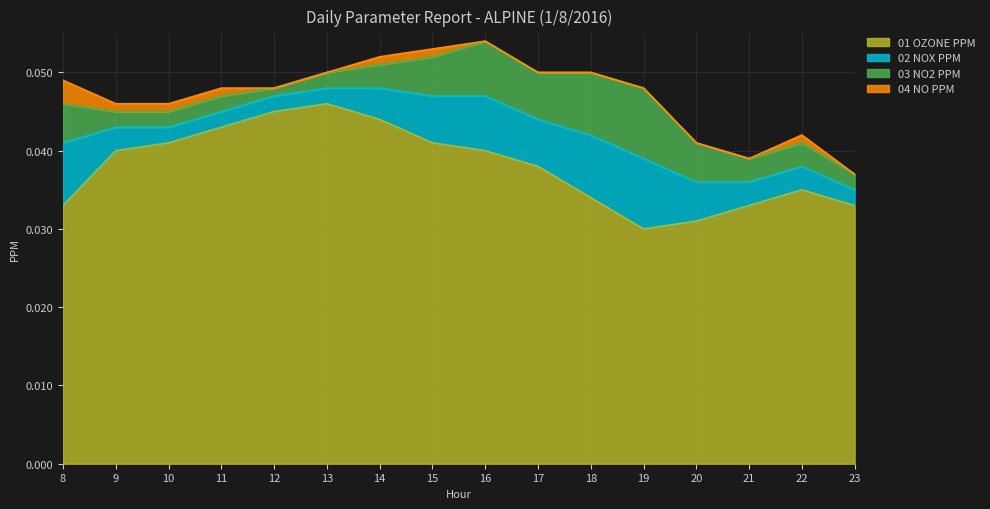

How many lines are shown in the chart?

4